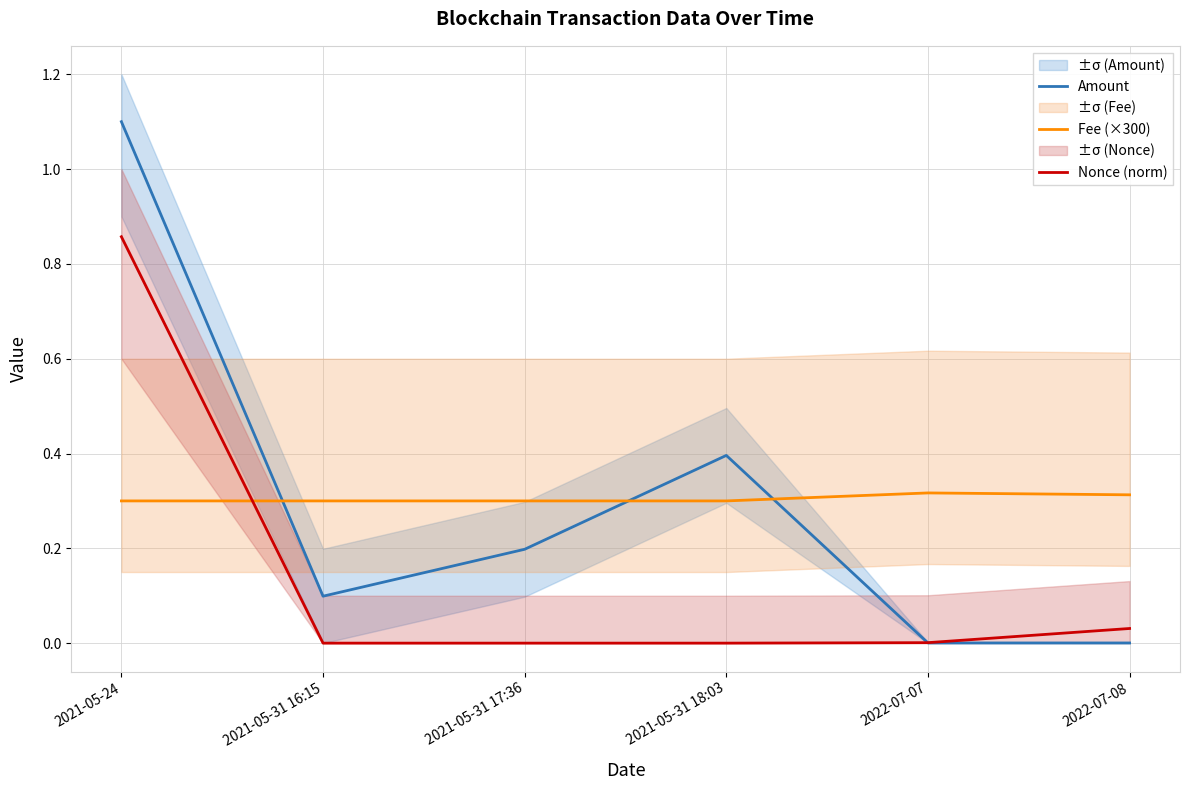

What is the spread (max minus min) of values at 2021-05-31 16:15?

0.3